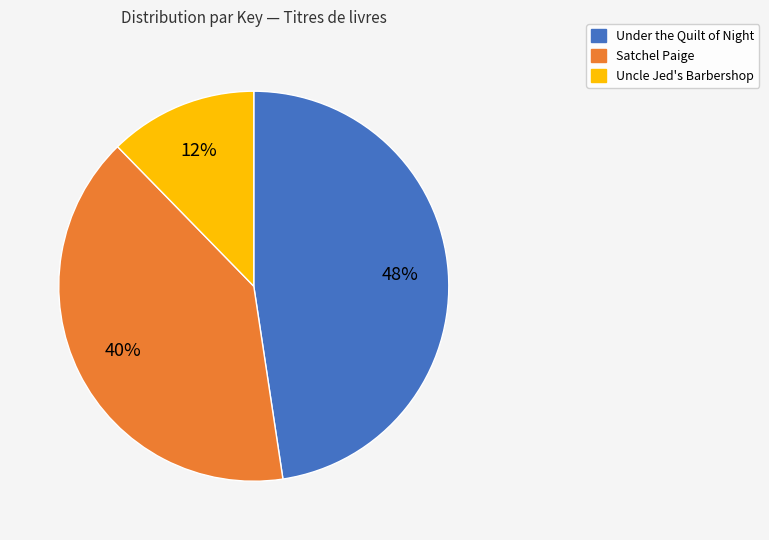

What is the largest slice in the pie chart?

Under the Quilt of Night